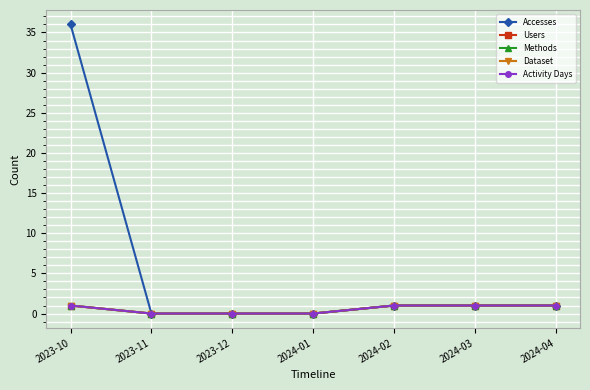

Is this an area chart (filled region under the line)?

No